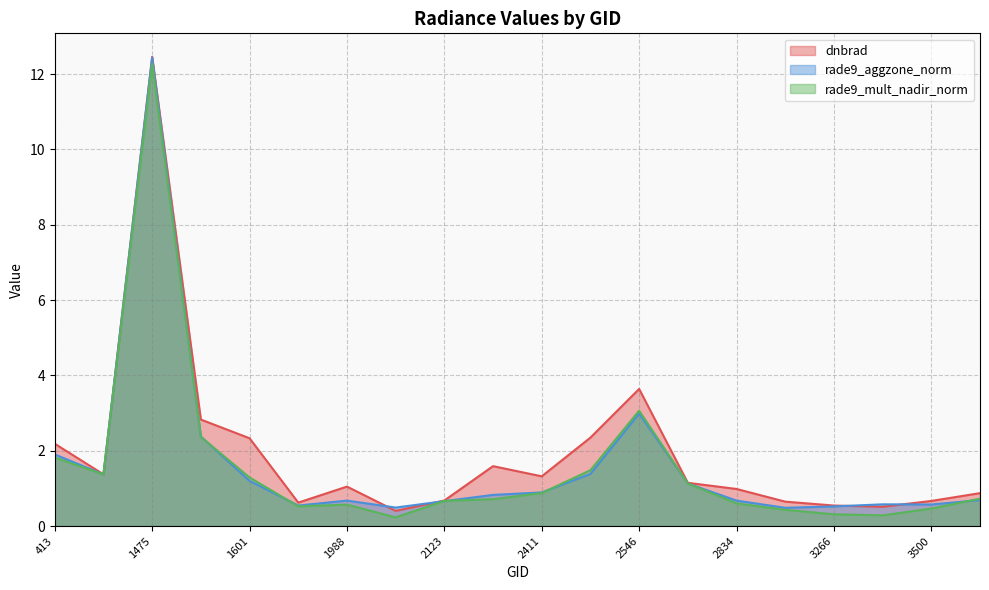

Where is the first local maximum for rade9_aggzone_norm?

1475